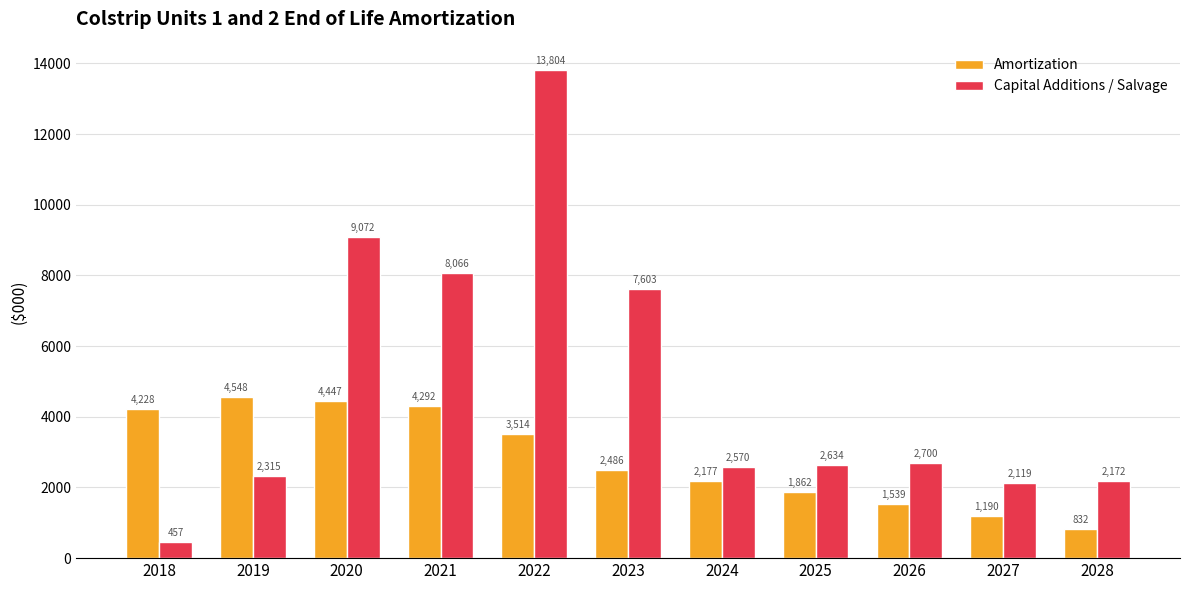

Between 2019 and 2027, which series saw the biggest shift?

Amortization